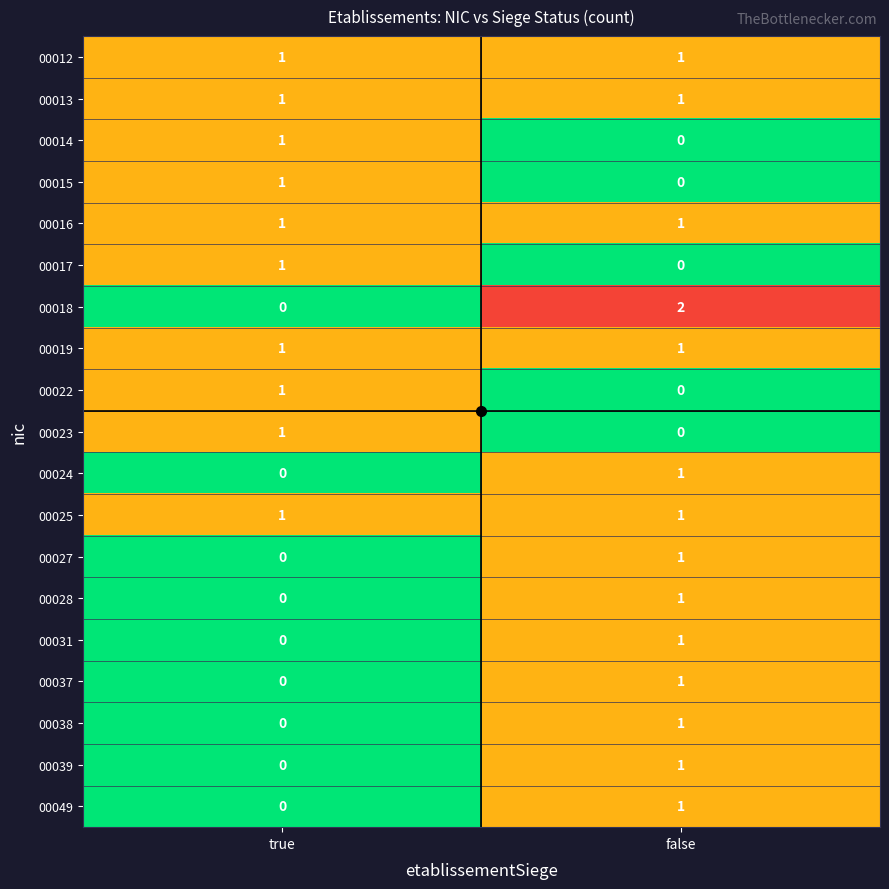

The 00028 series shows 0 at true. True or false?

True